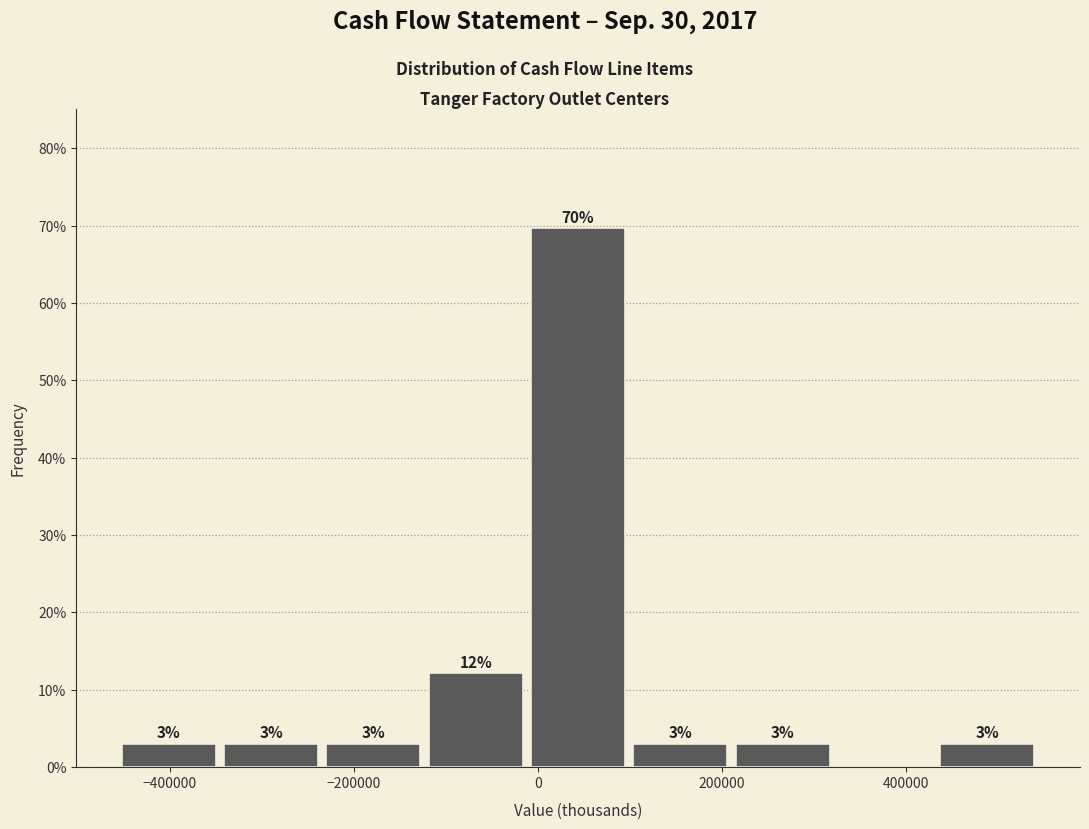

Over which range of the x-axis is the bar tallest?

-20000 to 100000